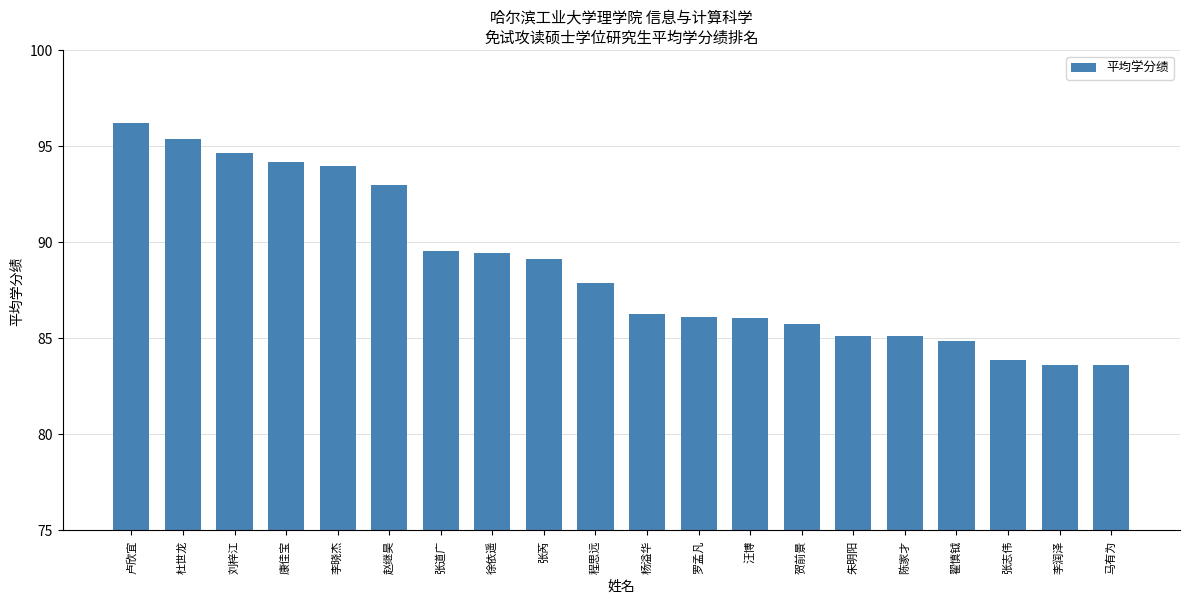

The value at 卢欣宜 is 129.7. True or false?

False